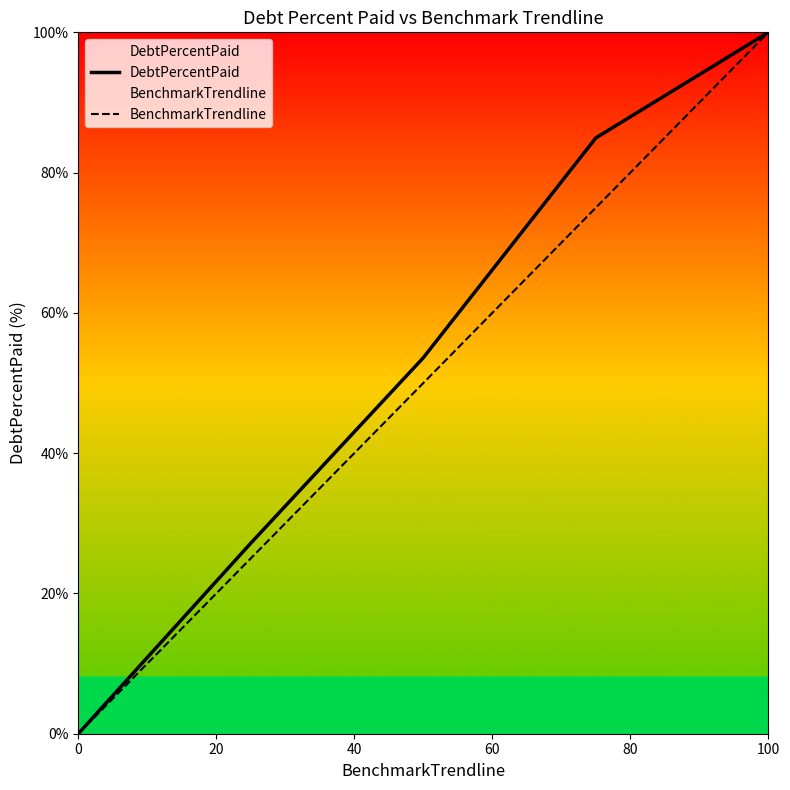

At which category is the sum across all series the highest?

100